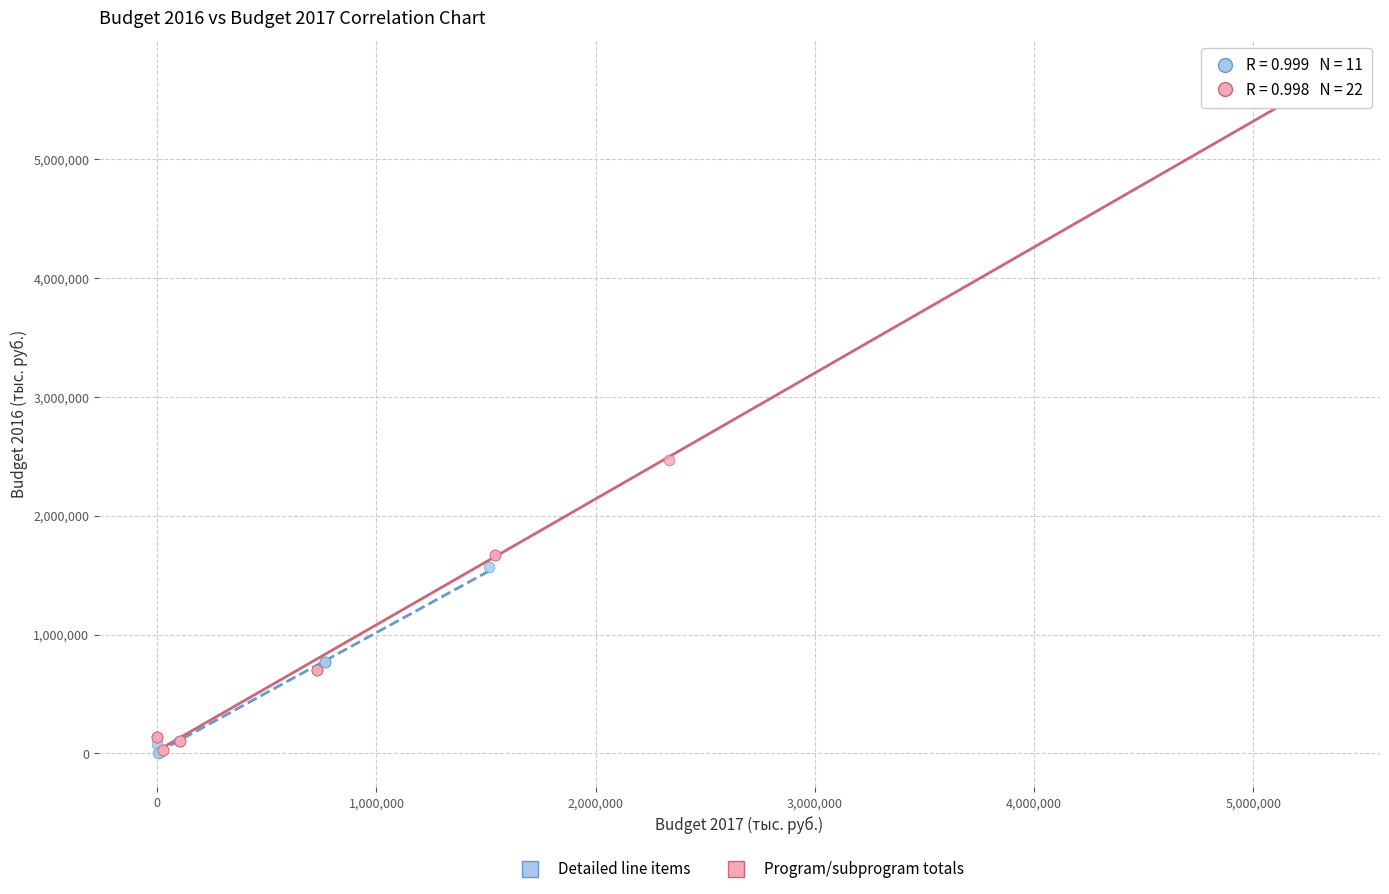

Which series contains the highest Y value?

Program/subprogram totals